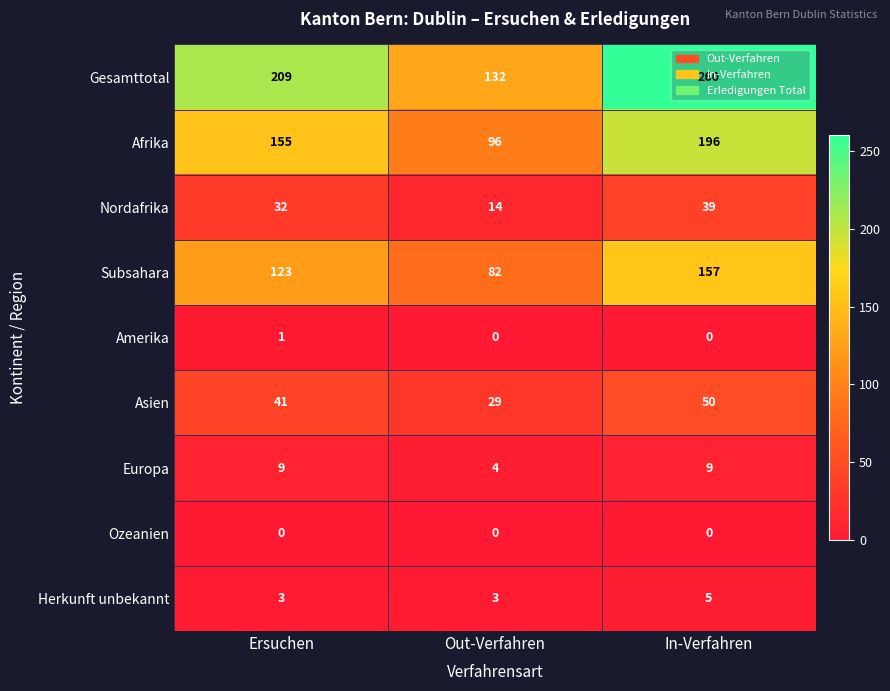

At which category is the sum across all series the highest?

In-Verfahren